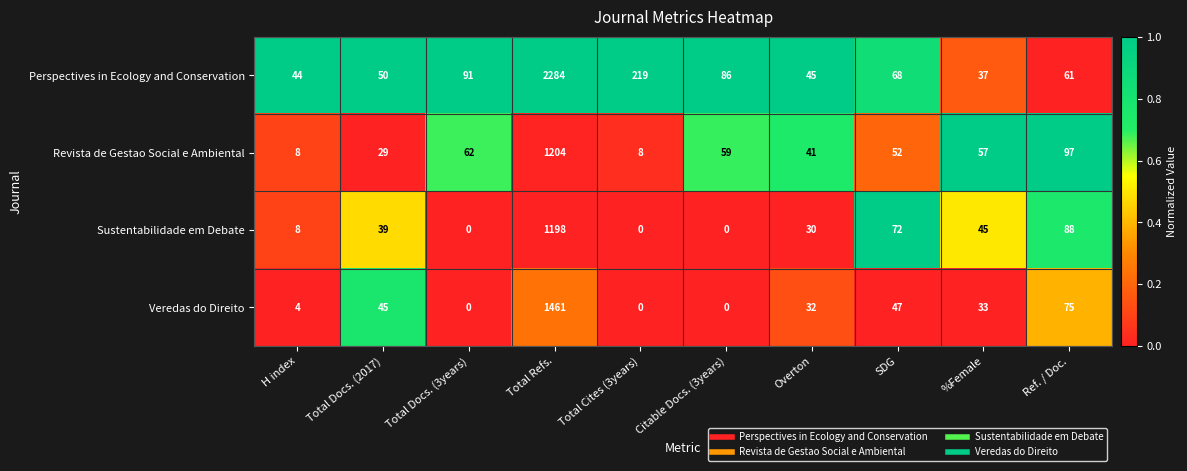

What is the sum of the Sustentabilidade em Debate values at Total Docs. (2017) and SDG?

111